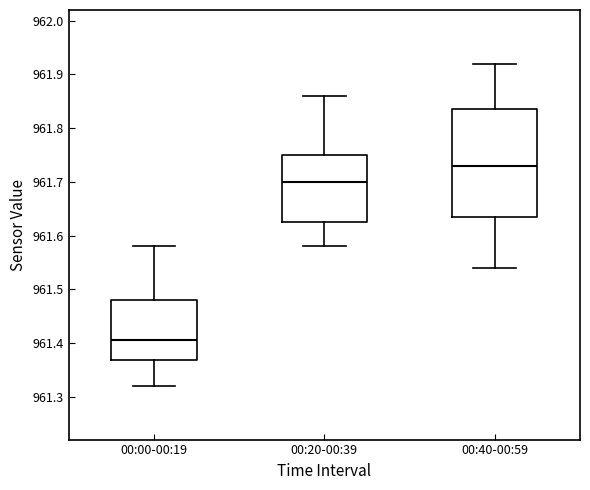

Reading left to right, read every box against the y-axis: the position of its median line, the range the box covers, and the ends of its whiskers. The values are not printed on the chart, so give them approximately, as read against the axis.

00:00-00:19: median 961.41, box 961.37 to 961.48, whiskers 961.32 to 961.58
00:20-00:39: median 961.70, box 961.63 to 961.75, whiskers 961.58 to 961.86
00:40-00:59: median 961.73, box 961.64 to 961.84, whiskers 961.54 to 961.92